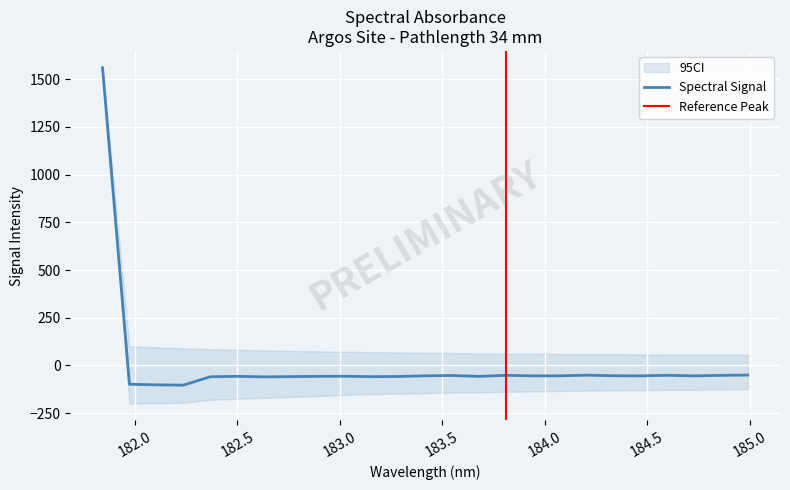

What is the sum of the values at 184.46687888 and 181.9732053322?

-153.2